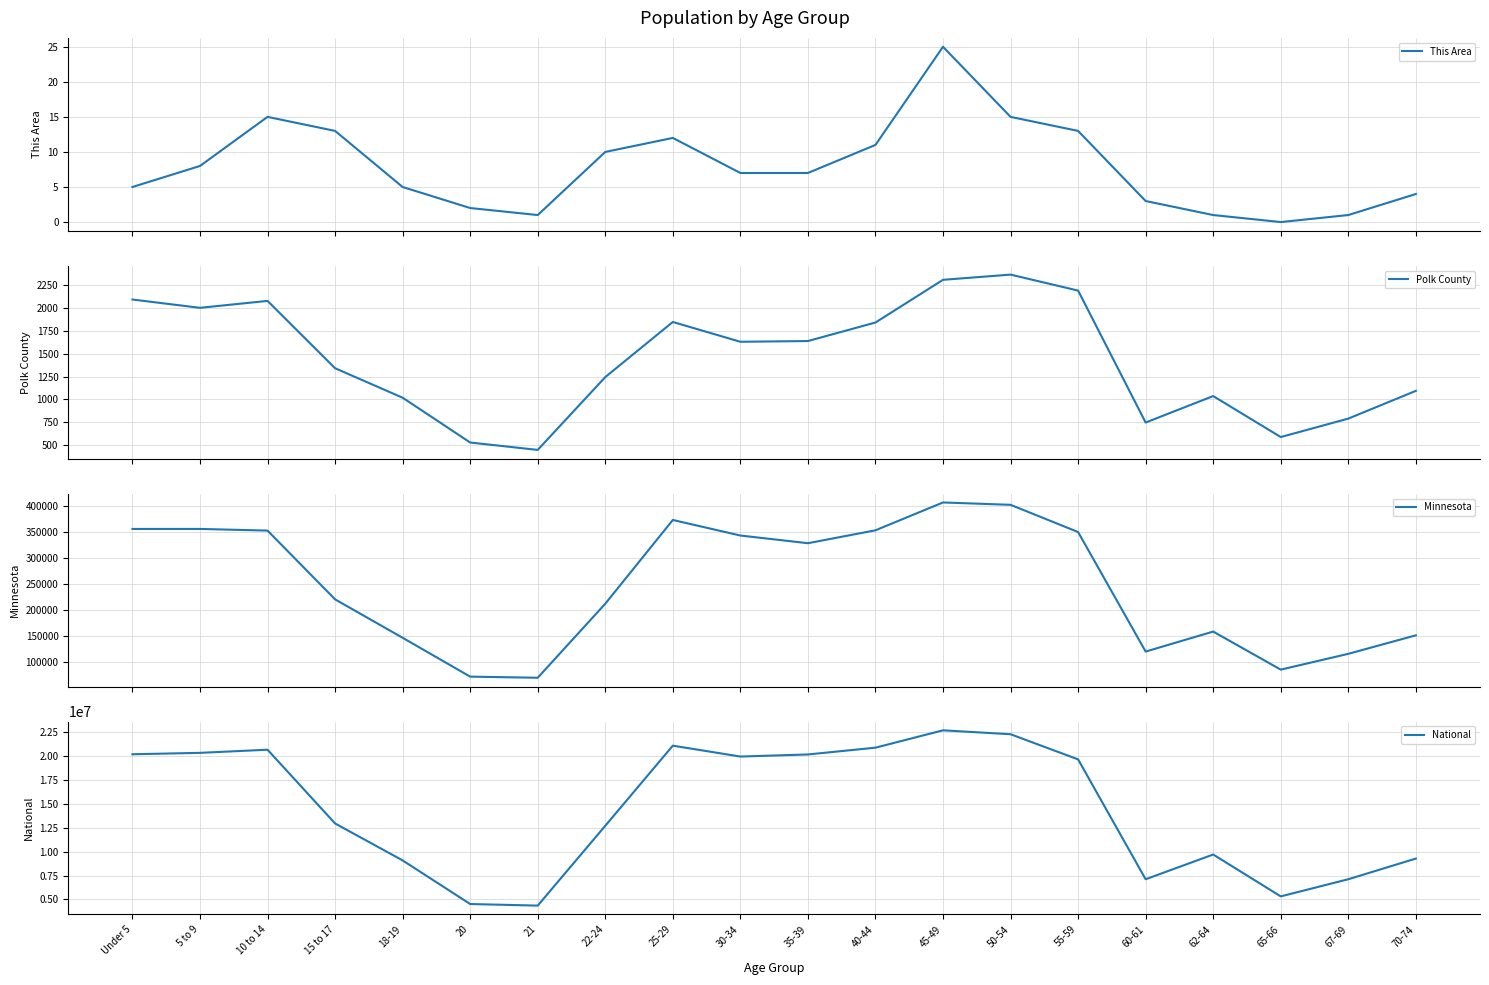

What is the difference between the maximum and minimum values in the Polk County series?

1921